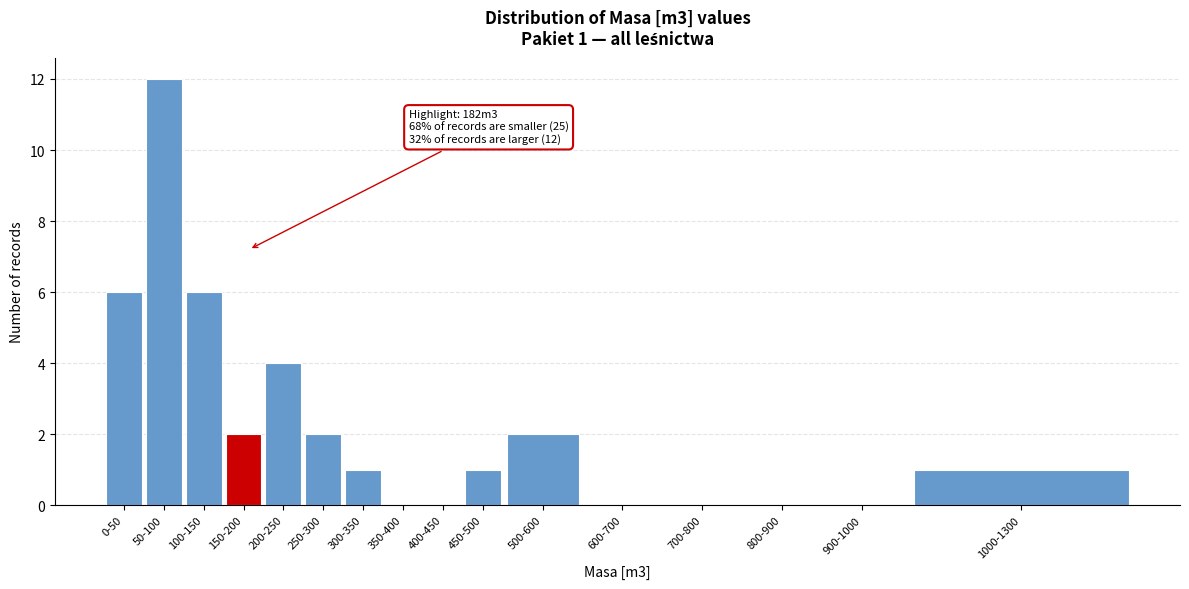

Reading left to right, transcribe all the data shown in this chart.

0-50=6	50-100=12	100-150=6	150-200=2	200-250=4	250-300=2	300-350=1	350-400=0	400-450=0	450-500=1	500-600=2	600-700=0	700-800=0	800-900=0	900-1000=0	1000-1300=1